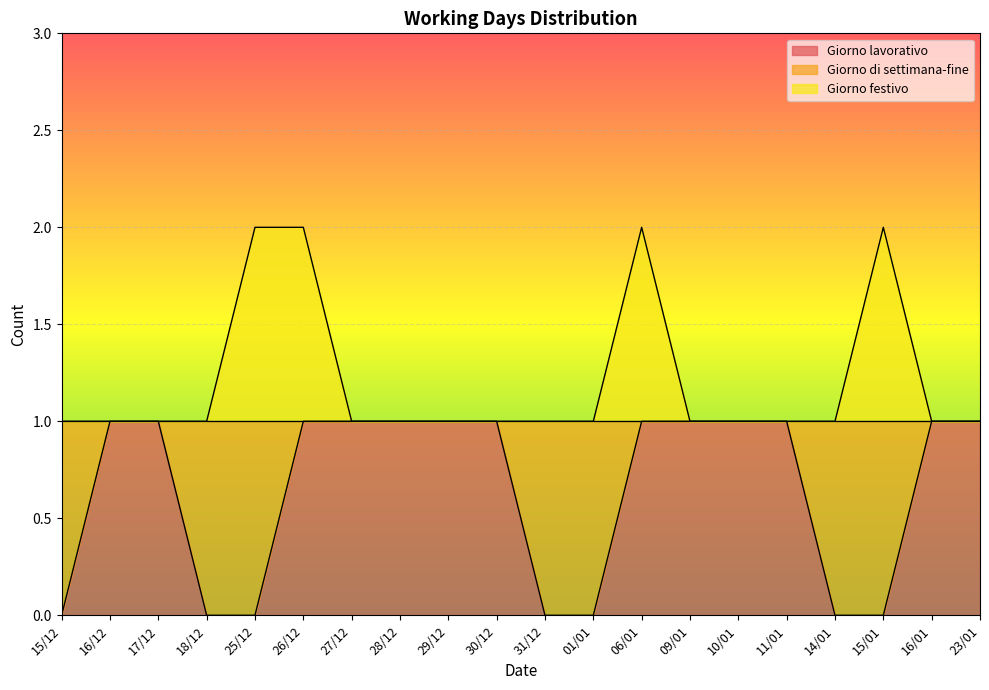

At which label does Giorno lavorativo reach its minimum?

15/12